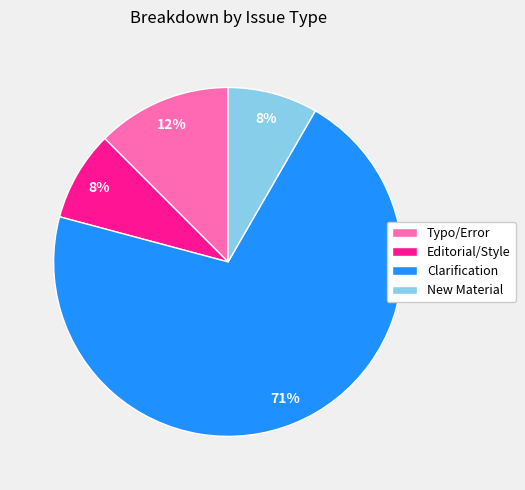

Is it true that New Material is 8% of the pie?

True